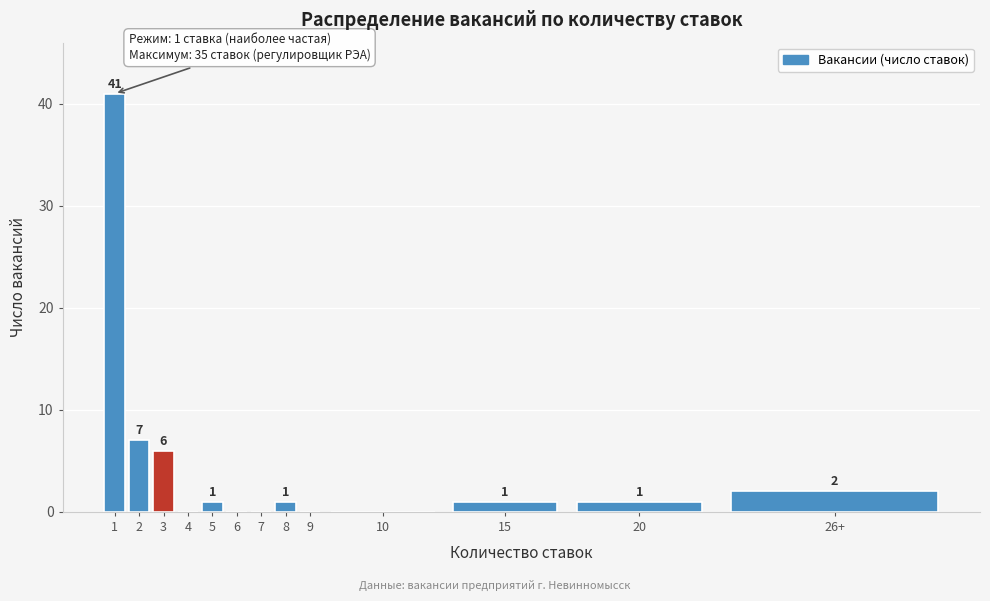

What is the change in value from 10 to 20?

+1